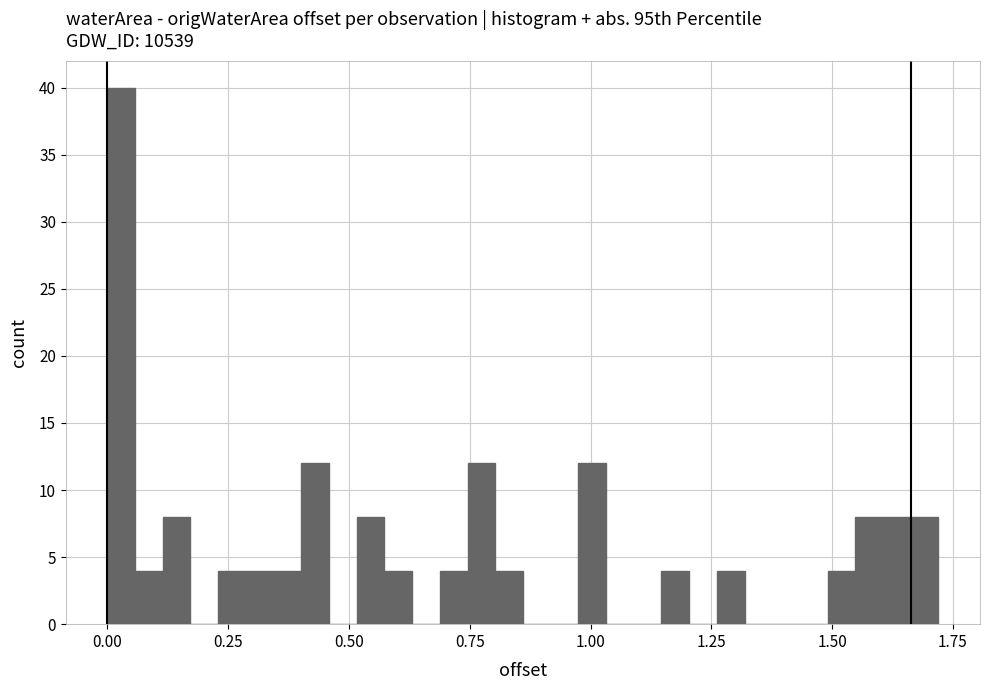

Read against the x-axis, roughly where is the centre of the tallest bar?

0.05